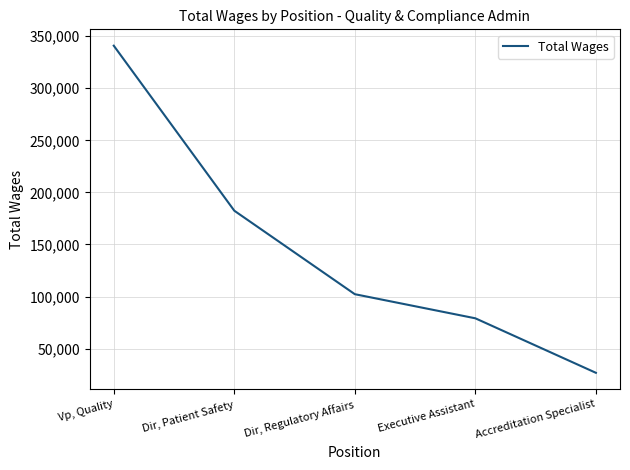

Reading left to right, transcribe all the data shown in this chart.

340841	182415	102260	79107	26780